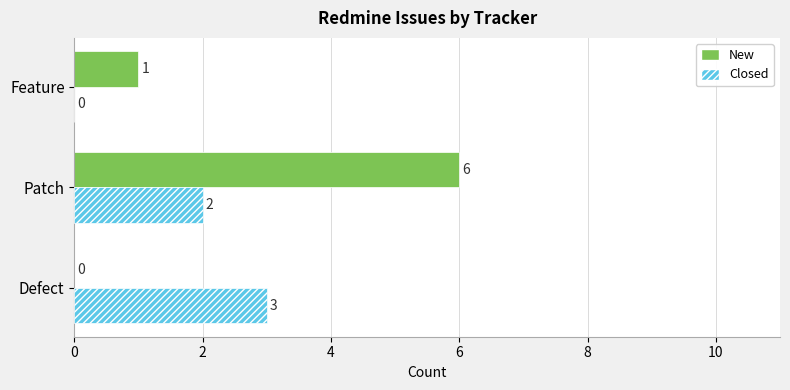

Is it true that New equals 0 at Feature?

False